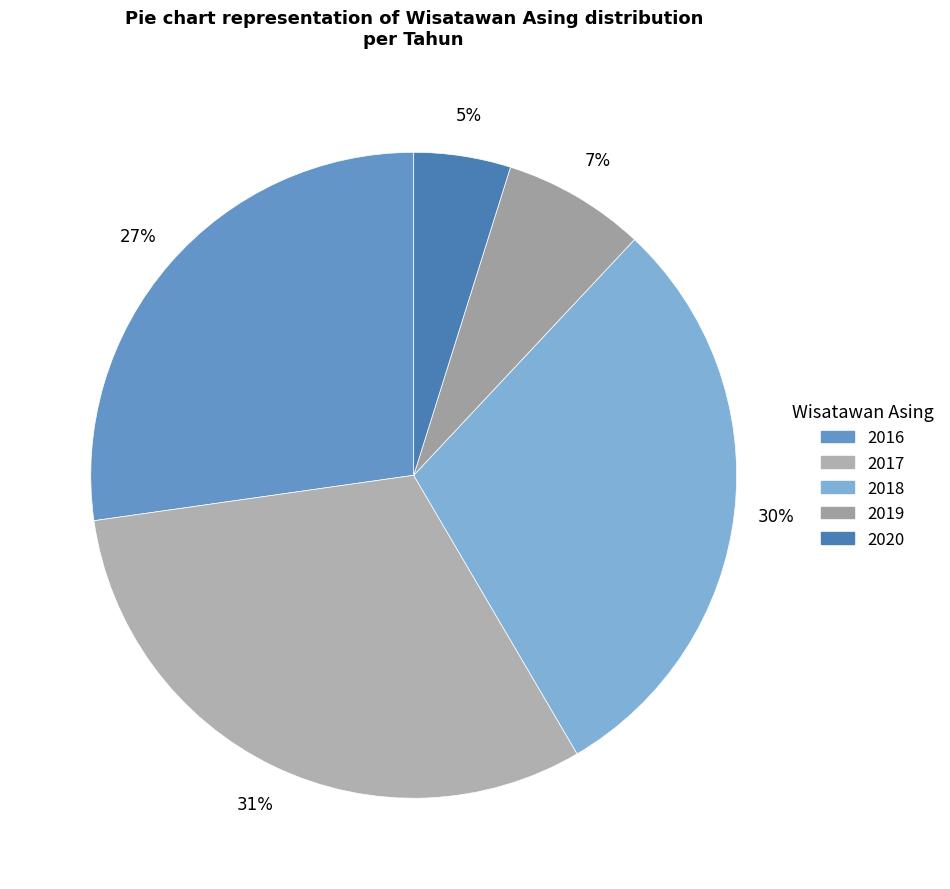

What percentage do 2019 and 2018 together represent?

36.7%